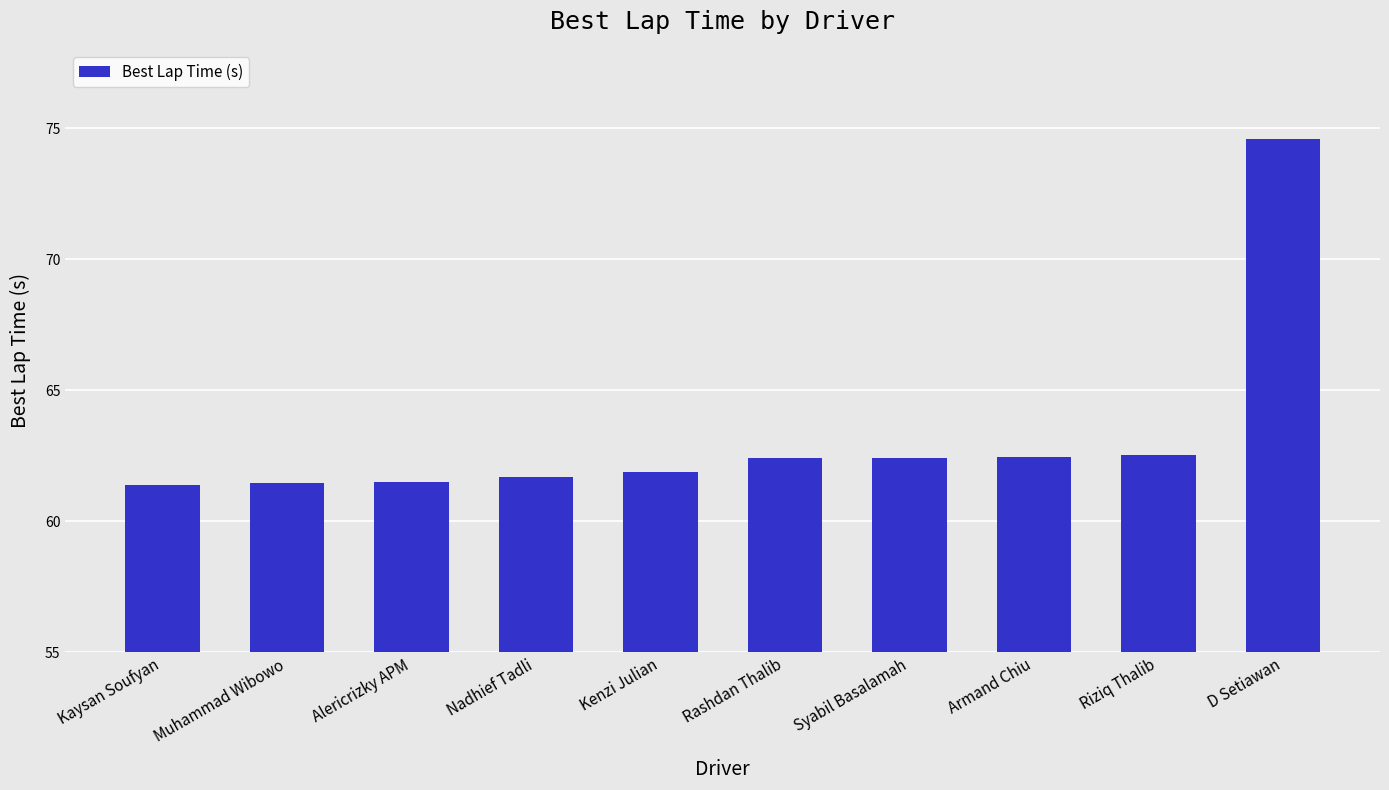

Which category has the highest value across all series?

D Setiawan